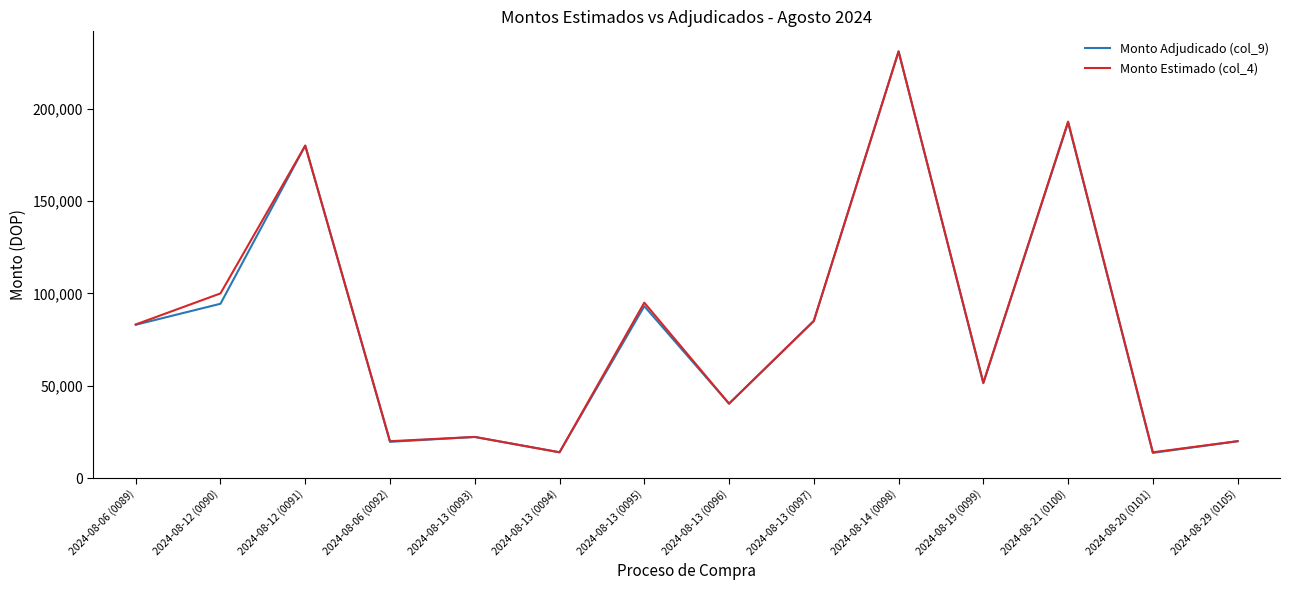

At which category is the sum across all series the highest?

2024-08-14 (0098)